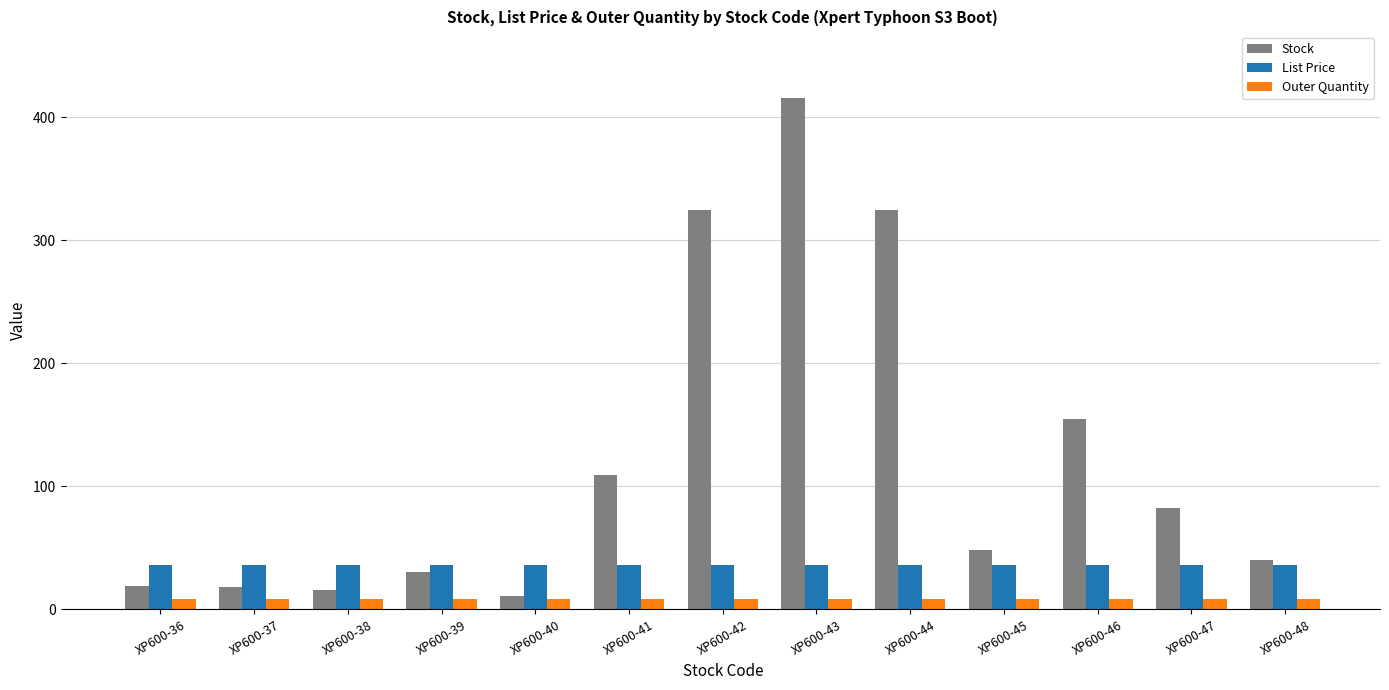

True or false: Outer Quantity has a value of 8.0 at XP600-38.

True